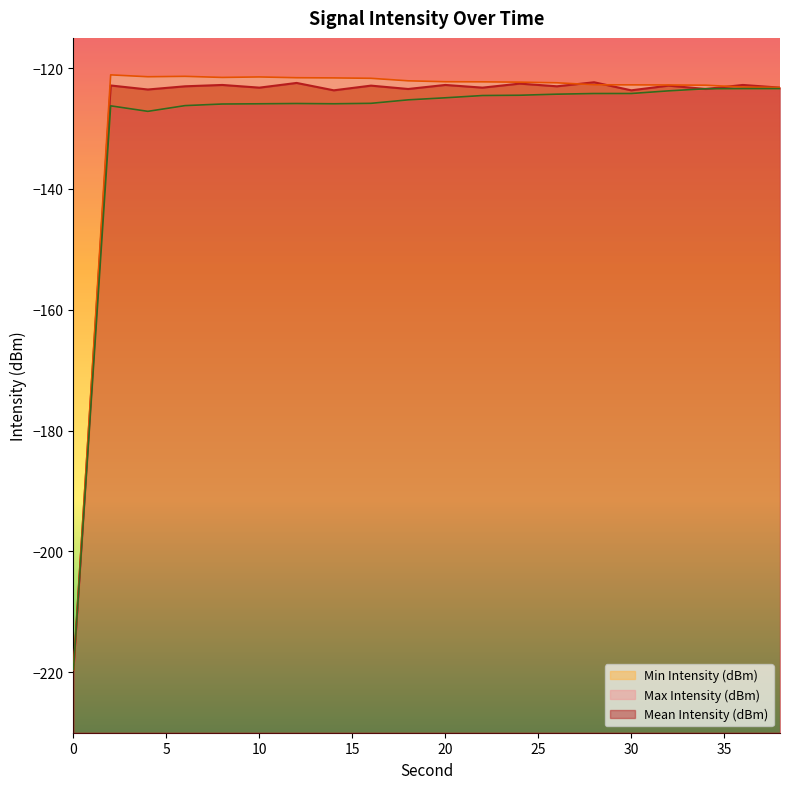

How many lines are shown in the chart?

3